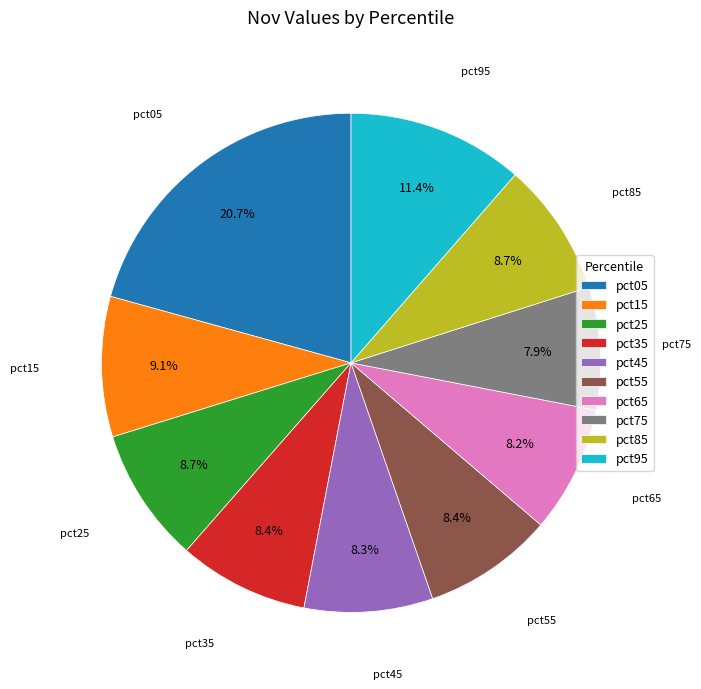

Is there a majority slice in this chart?

No